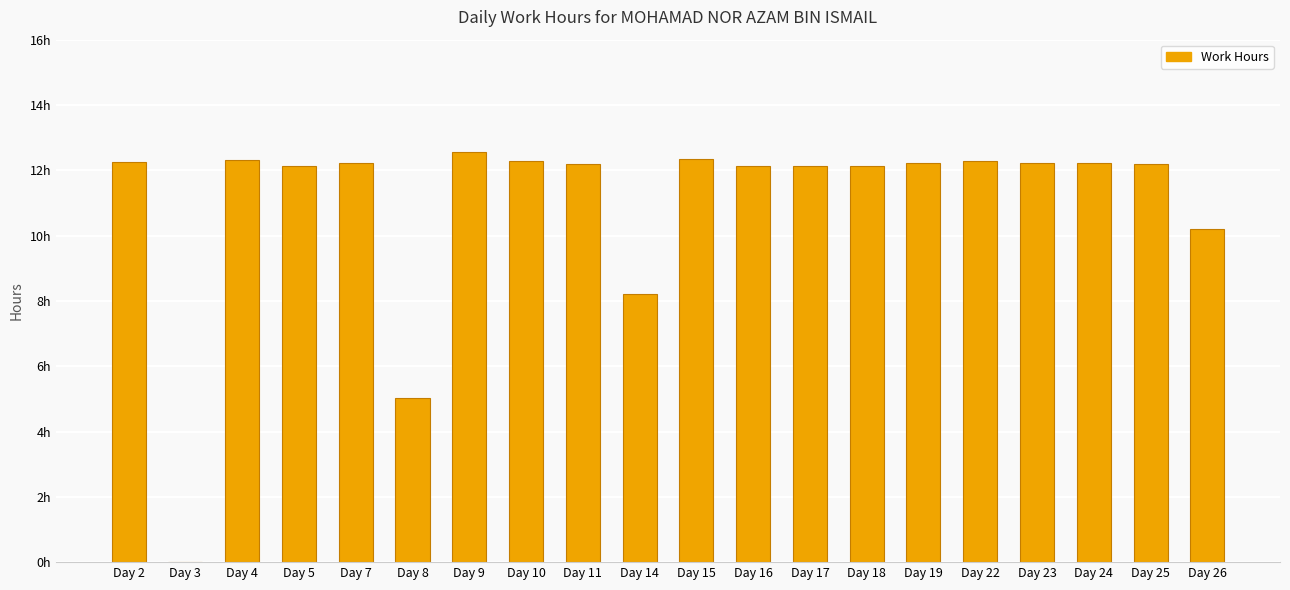

Rank the categories by value from lowest to highest.

Day 3, Day 8, Day 14, Day 26, Day 18, Day 16, Day 17, Day 5, Day 25, Day 11, Day 19, Day 24, Day 7, Day 23, Day 2, Day 10, Day 22, Day 4, Day 15, Day 9